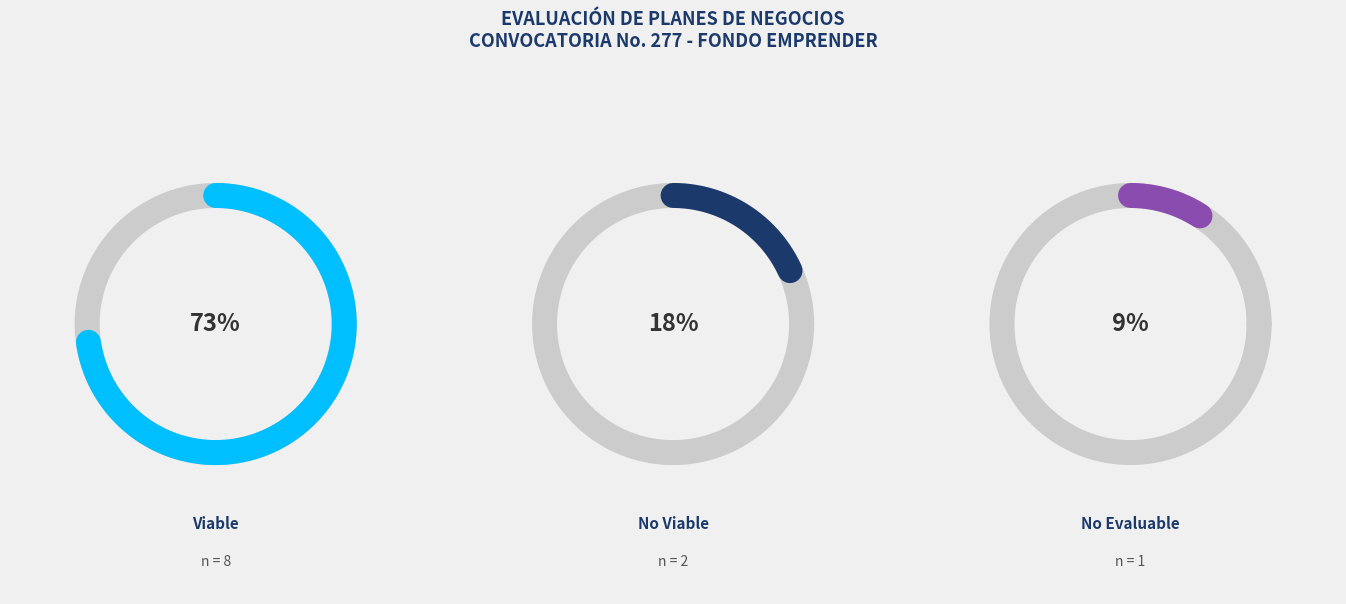

Count the number of slices in the pie.

3